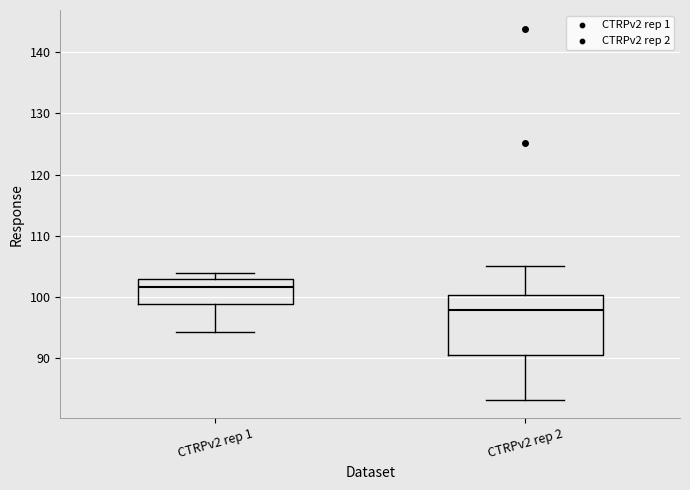

Which box's median line is the lowest?

CTRPv2 rep 2